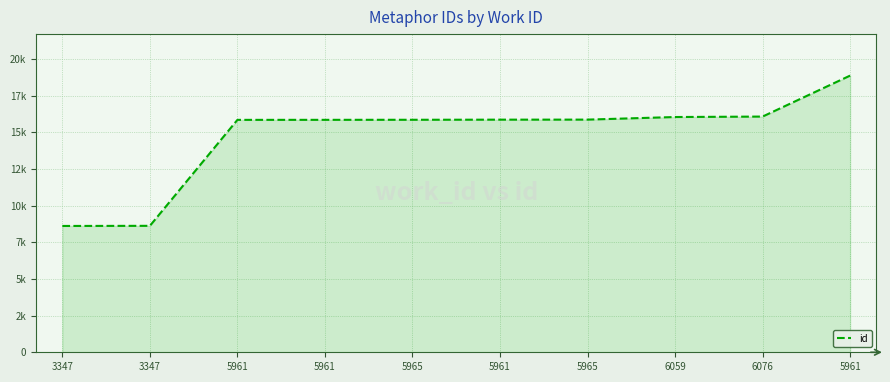

Is this an area chart (filled region under the line)?

Yes